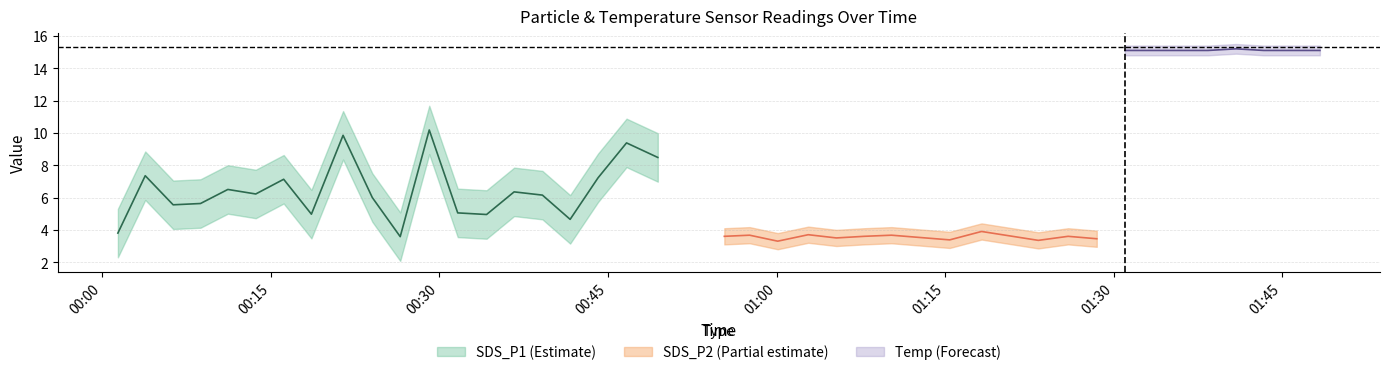

How many data points does each series have?

40